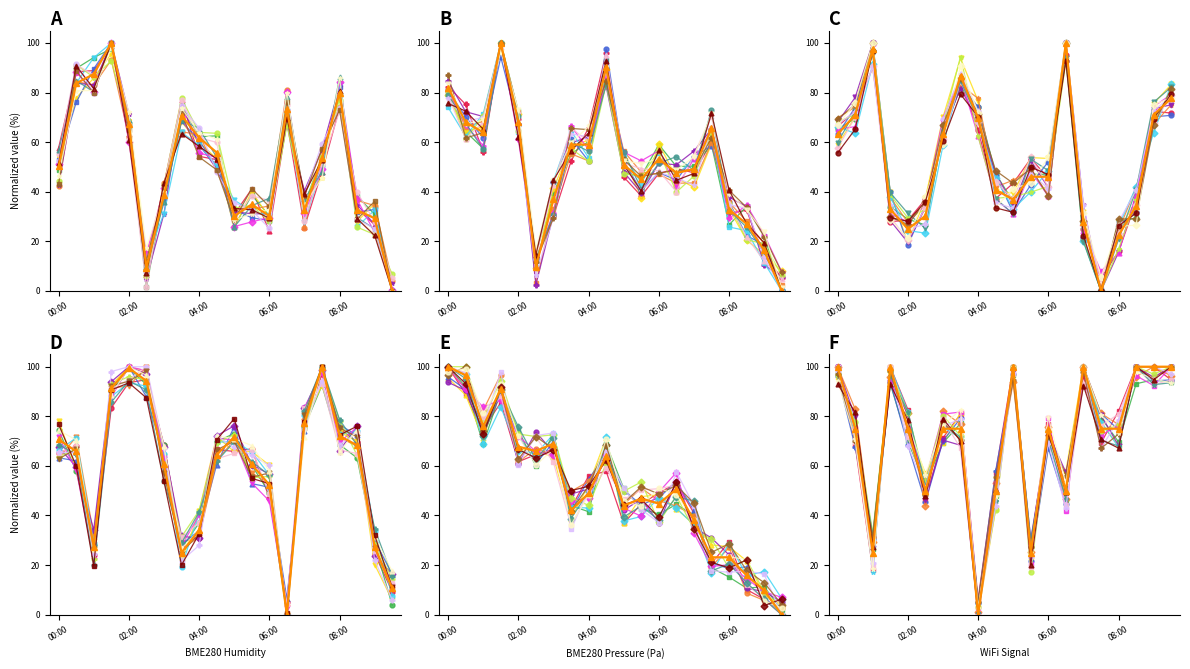

What is the sum of all Signal values?

1425.0